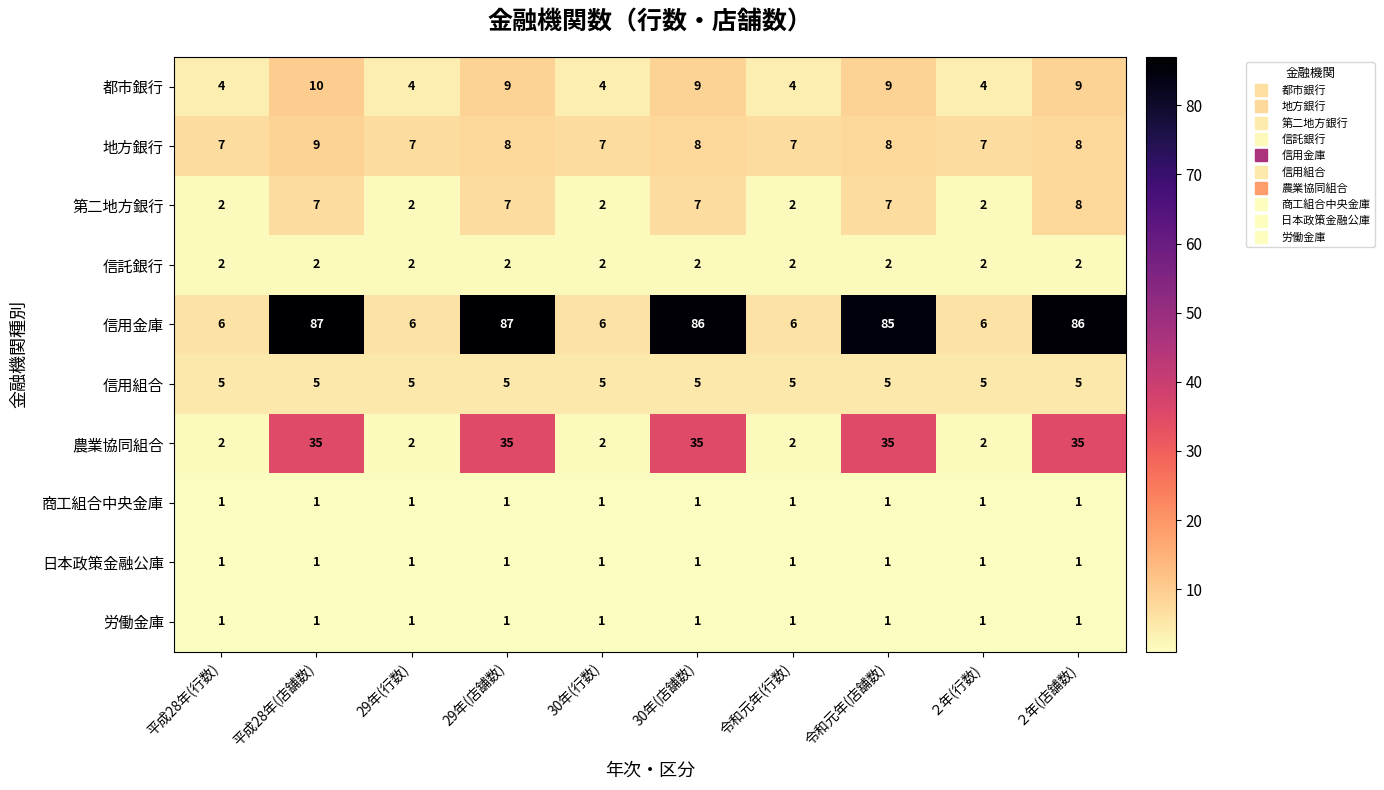

Is the value of 信用組合 at 29年(行数) greater than the value of 地方銀行 at 平成28年(行数)?

No